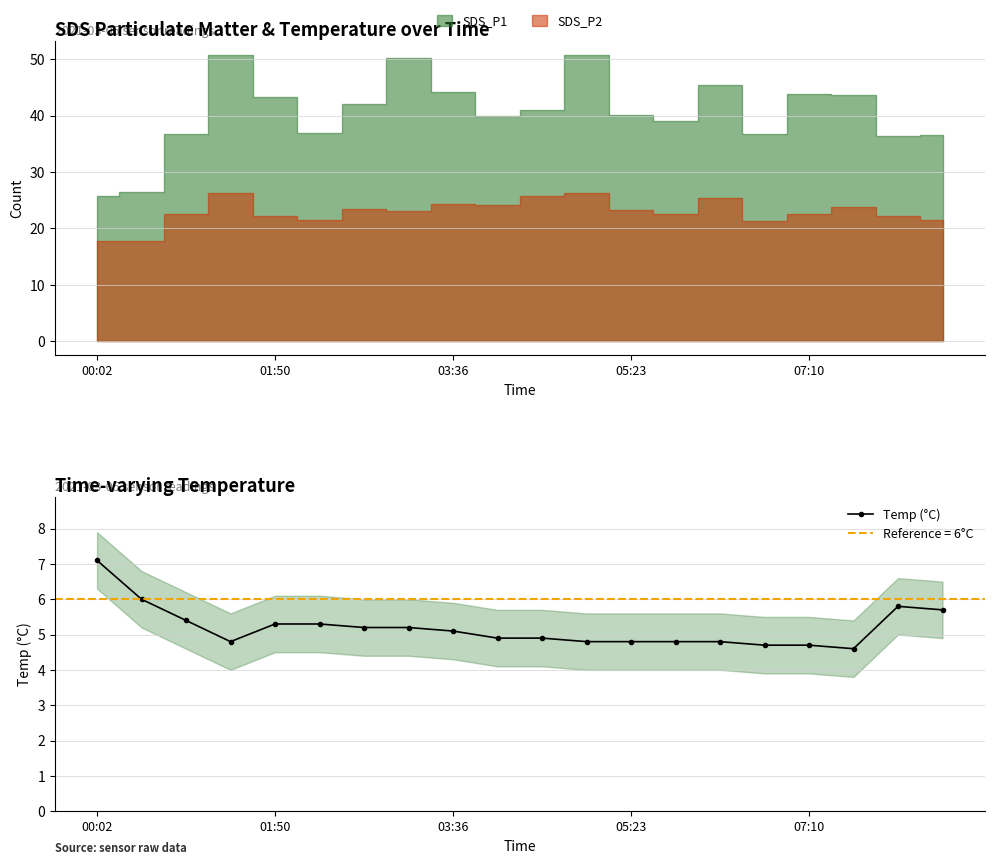

What is the value of the 8th point from the left?

5.2